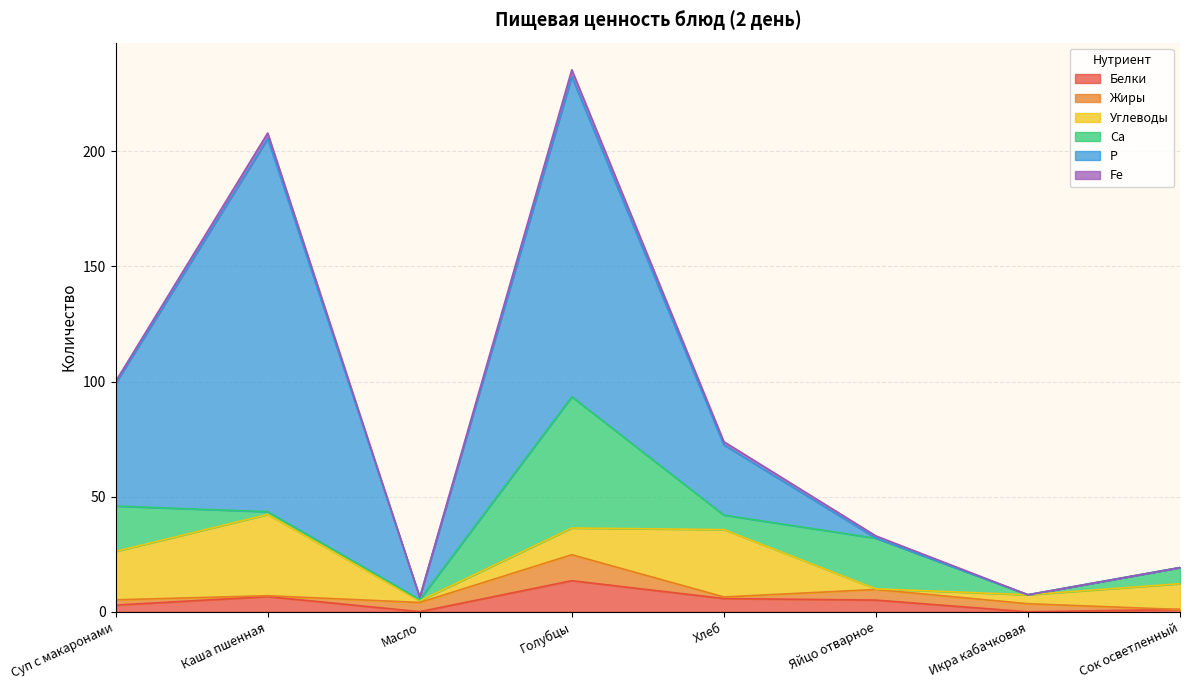

What are all the series names shown in the legend?

Белки, Жиры, Углеводы, Са, Р, Fe